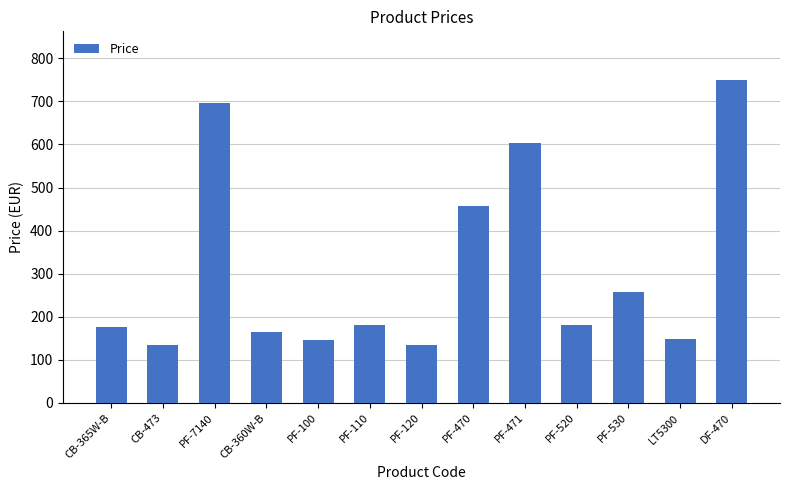

What is the sum of all values?

4030.0